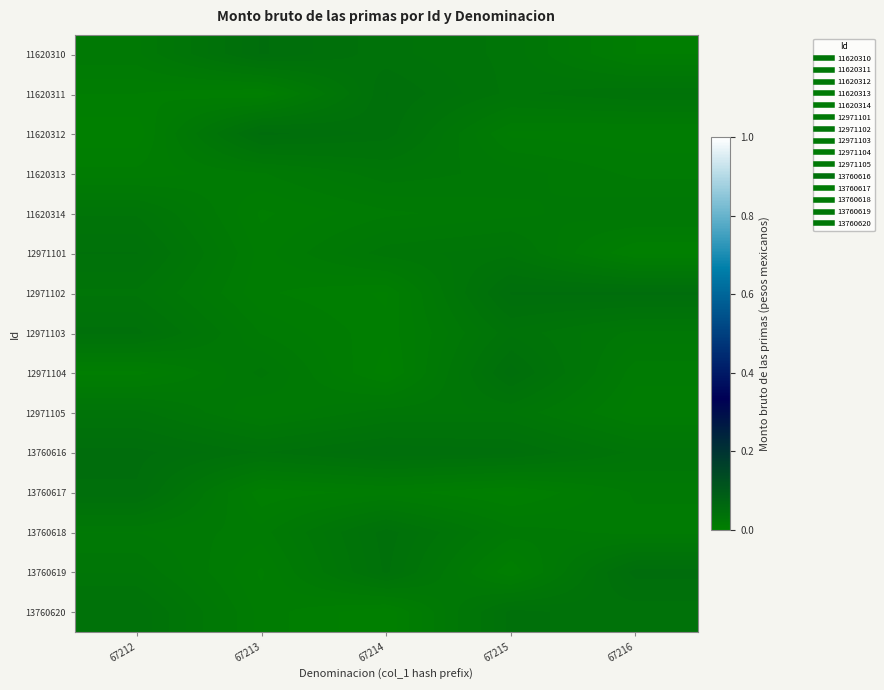

Reading left to right, transcribe all the data shown in this chart.

11620310: 67212=0.0	67213=0.0	67214=0.0	67215=0.0	67216=0.0
11620311: 67212=0.0	67213=0.0	67214=0.0	67215=0.0	67216=0.0
11620312: 67212=0.0	67213=0.0	67214=0.0	67215=0.0	67216=0.0
11620313: 67212=0.0	67213=0.0	67214=0.0	67215=0.0	67216=0.0
11620314: 67212=0.0	67213=0.0	67214=0.0	67215=0.0	67216=0.0
12971101: 67212=0.0	67213=0.0	67214=0.0	67215=0.0	67216=0.0
12971102: 67212=0.0	67213=0.0	67214=0.0	67215=0.0	67216=0.0
12971103: 67212=0.0	67213=0.0	67214=0.0	67215=0.0	67216=0.0
12971104: 67212=0.0	67213=0.0	67214=0.0	67215=0.0	67216=0.0
12971105: 67212=0.0	67213=0.0	67214=0.0	67215=0.0	67216=0.0
13760616: 67212=0.0	67213=0.0	67214=0.0	67215=0.0	67216=0.0
13760617: 67212=0.0	67213=0.0	67214=0.0	67215=0.0	67216=0.0
13760618: 67212=0.0	67213=0.0	67214=0.0	67215=0.0	67216=0.0
13760619: 67212=0.0	67213=0.0	67214=0.0	67215=0.0	67216=0.0
13760620: 67212=0.0	67213=0.0	67214=0.0	67215=0.0	67216=0.0